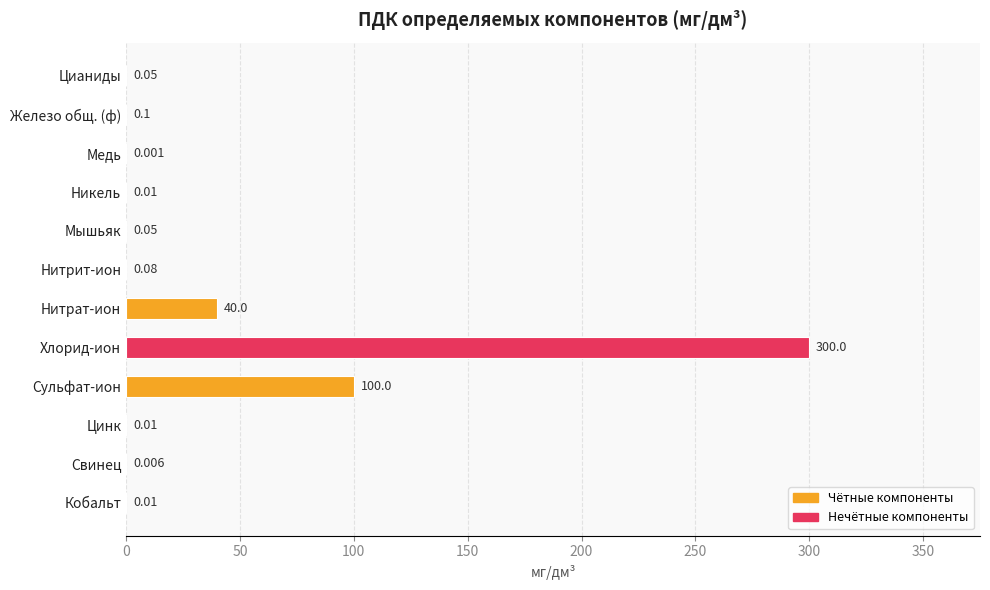

Are the bars horizontal?

Yes